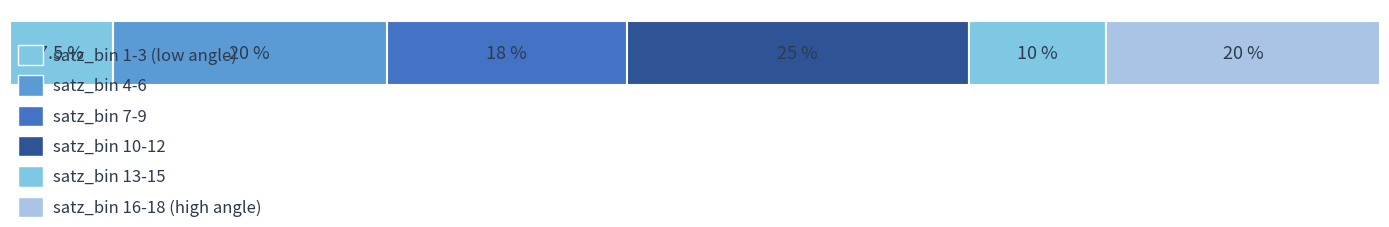

The value at satz_bin_n=5 is 3. True or false?

False